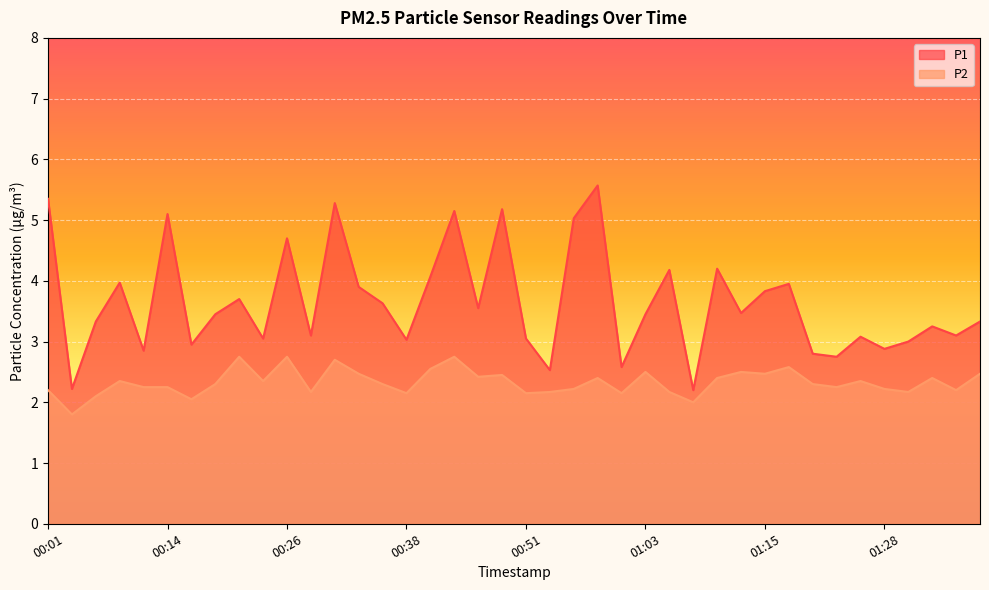

Reading left to right, list all the values displayed in this chart.

P1: 00:01=5.3	00:04=2.2	00:06=3.3	00:09=4.0	00:11=2.9	00:14=5.1	00:16=3.0	00:19=3.5	00:21=3.7	00:23=3.0	00:26=4.7	00:28=3.1	00:31=5.3	00:33=3.9	00:36=3.6	00:38=3.0	00:41=4.1	00:43=5.2	00:46=3.5	00:48=5.2	00:51=3.0	00:53=2.5	00:56=5.0	00:58=5.6	01:01=2.6	01:03=3.5	01:05=4.2	01:08=2.2	01:10=4.2	01:13=3.5	01:15=3.8	01:18=4.0	01:20=2.8	01:23=2.8	01:25=3.1	01:28=2.9	01:30=3.0	01:33=3.2	01:35=3.1	01:38=3.3
P2: 00:01=2.2	00:04=1.8	00:06=2.1	00:09=2.4	00:11=2.2	00:14=2.2	00:16=2.0	00:19=2.3	00:21=2.8	00:23=2.4	00:26=2.8	00:28=2.2	00:31=2.7	00:33=2.5	00:36=2.3	00:38=2.1	00:41=2.5	00:43=2.8	00:46=2.4	00:48=2.5	00:51=2.1	00:53=2.2	00:56=2.2	00:58=2.4	01:01=2.1	01:03=2.5	01:05=2.2	01:08=2.0	01:10=2.4	01:13=2.5	01:15=2.5	01:18=2.6	01:20=2.3	01:23=2.2	01:25=2.4	01:28=2.2	01:30=2.2	01:33=2.4	01:35=2.2	01:38=2.5